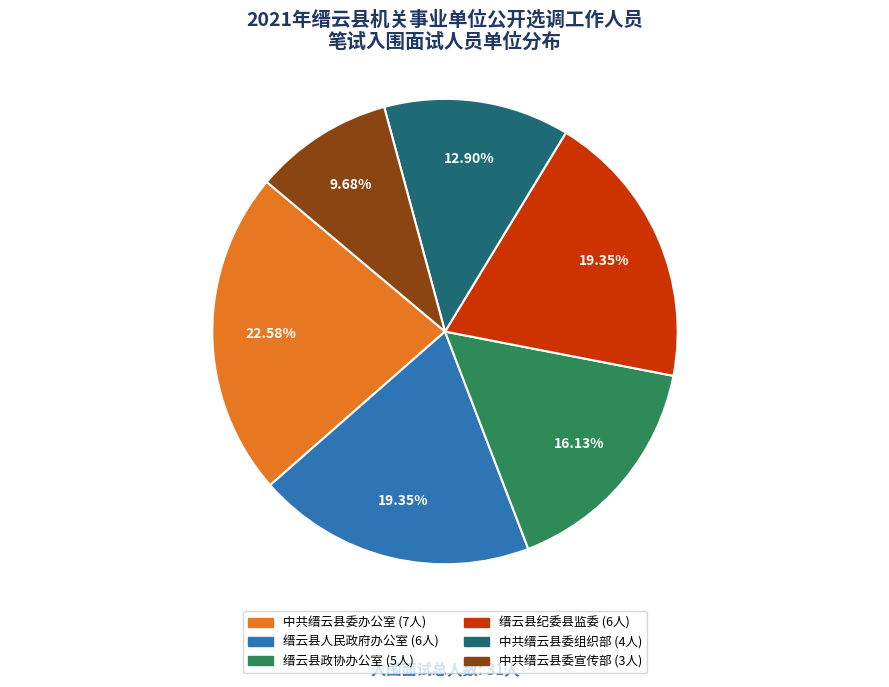

Is there a majority slice in this chart?

No